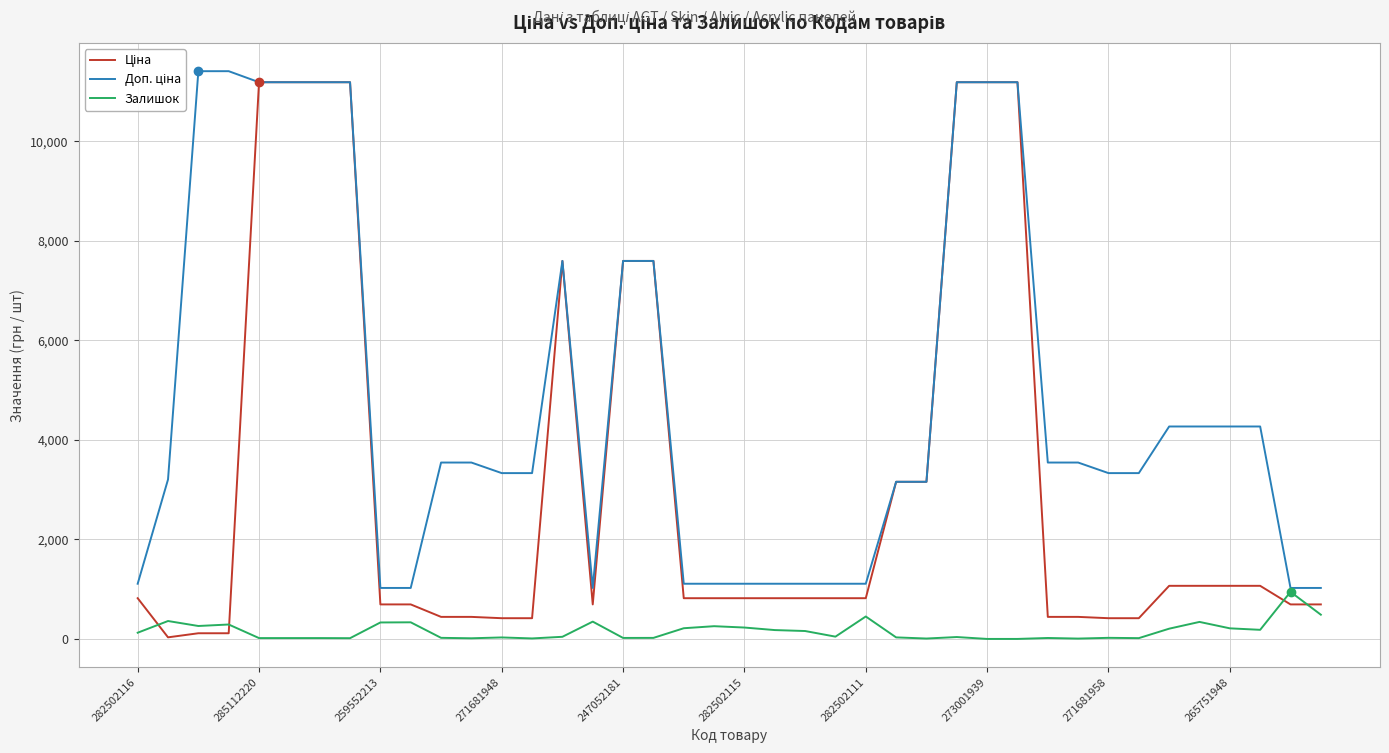

What is the highest value of the Залишок series?

946.0